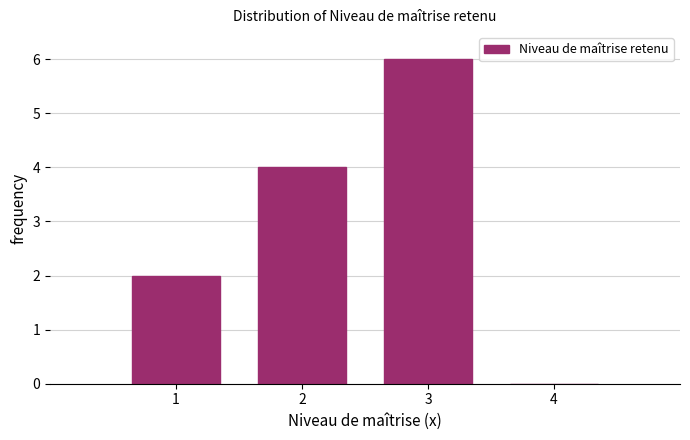

Reading left to right, list all the values displayed in this chart.

1=2	2=4	3=6	4=0